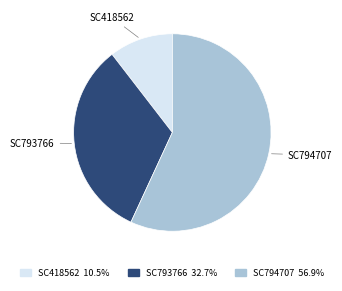

Rank the categories by value from highest to lowest.

SC794707, SC793766, SC418562